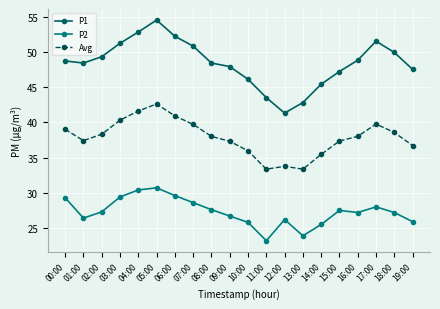

What is the difference between the P1 values at 09:00 and 04:00?

4.9